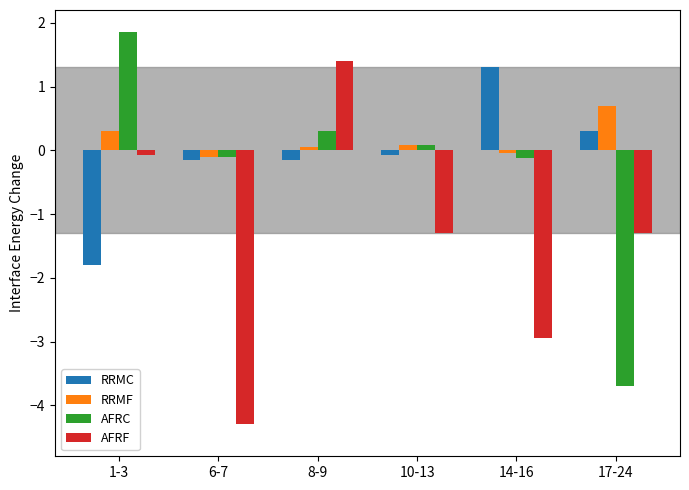

True or false: AFRF has a value of -4.3 at 6-7.

True